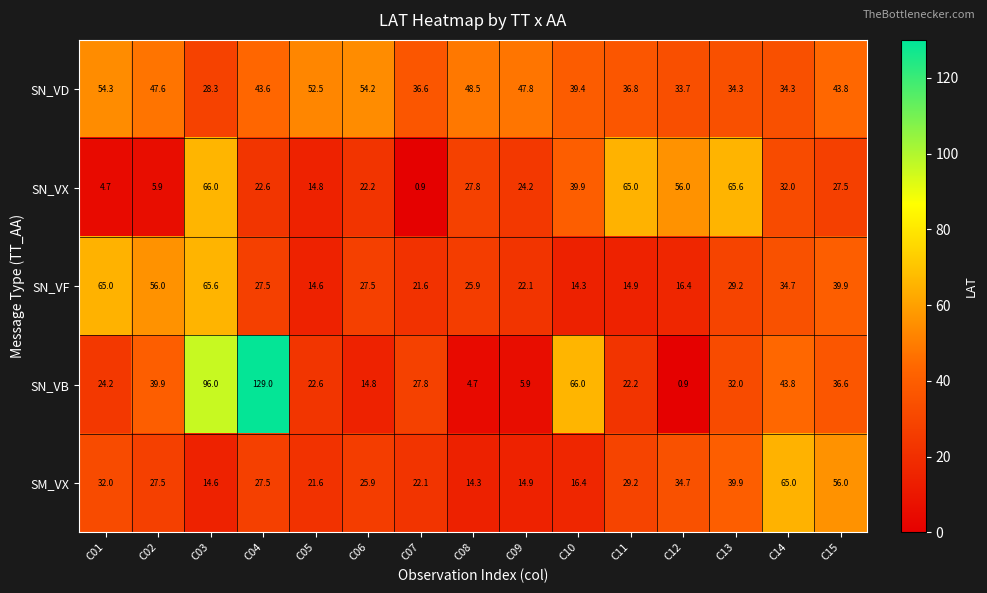

What is the greatest value displayed?

129.0